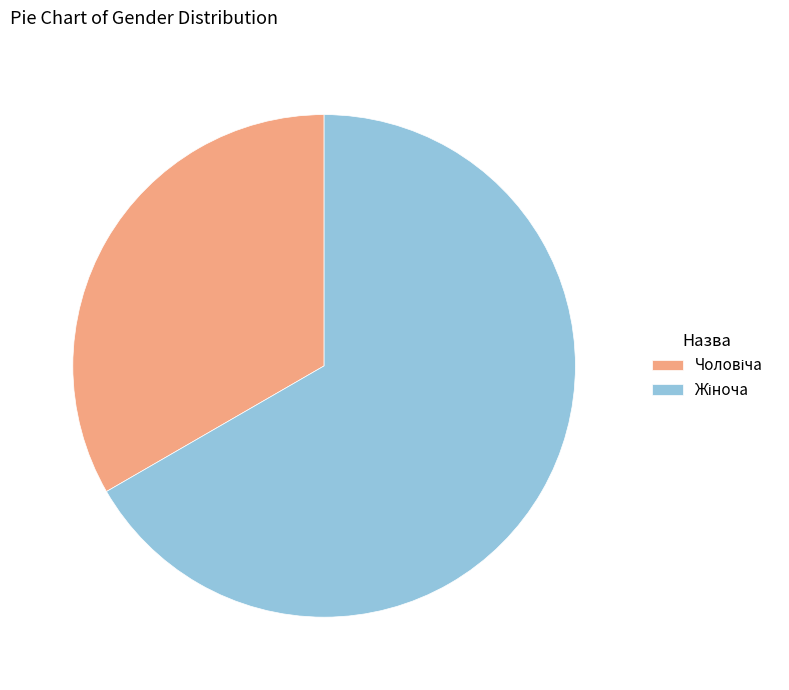

Is there a majority slice in this chart?

Yes